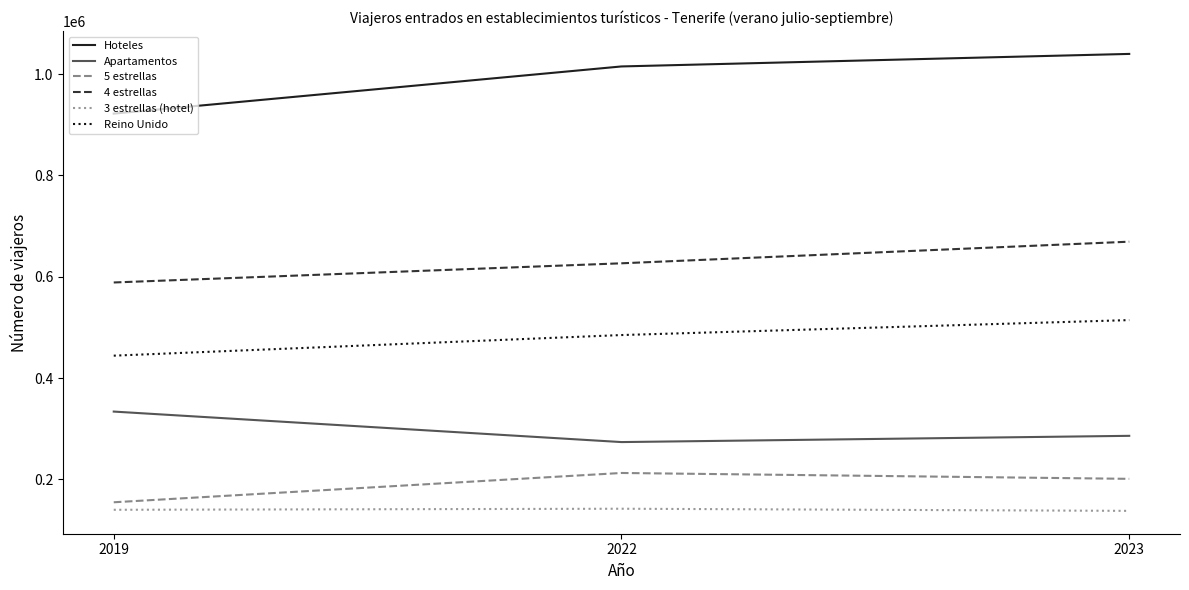

What is the average value of the 3 estrellas (hotel) series?

139971